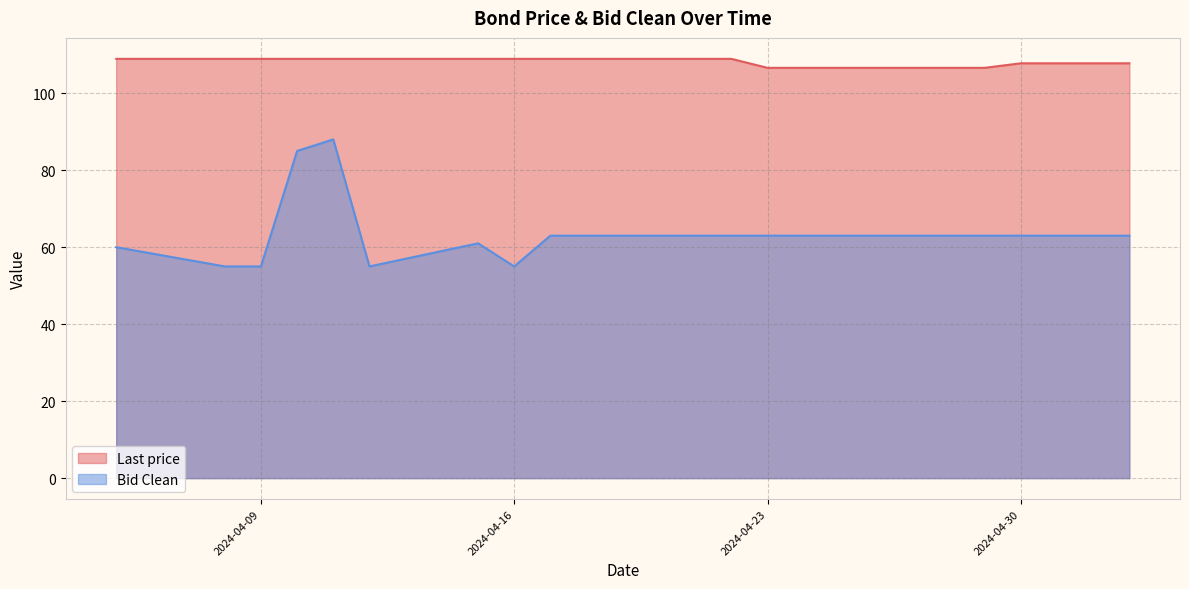

Rank the series by their maximum value, from lowest to highest.

Bid Clean, Last price